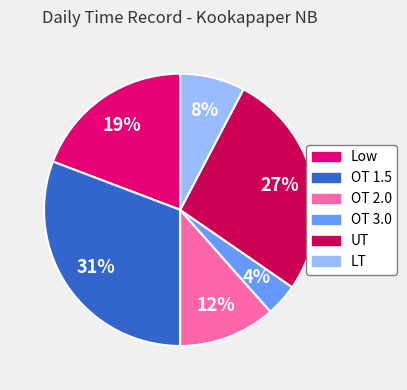

Is Low the majority of the pie?

No